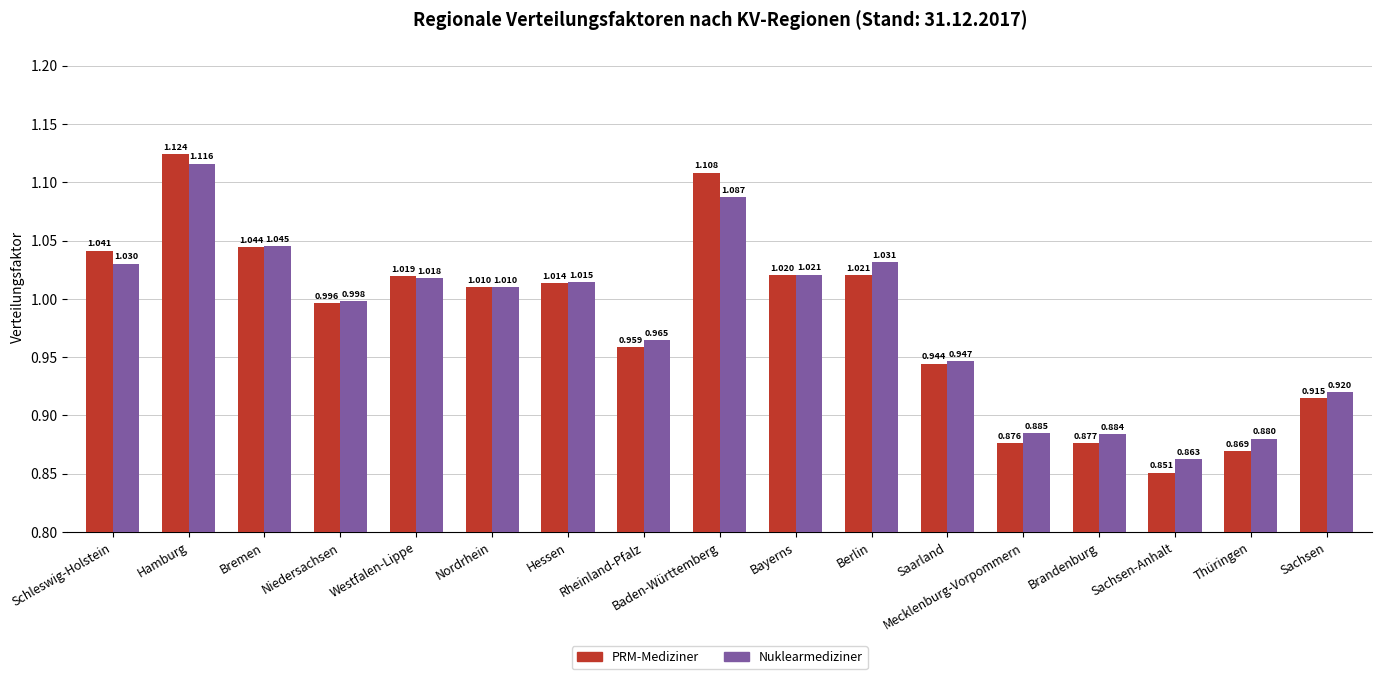

What are all the series names shown in the legend?

PRM-Mediziner, Nuklearmediziner